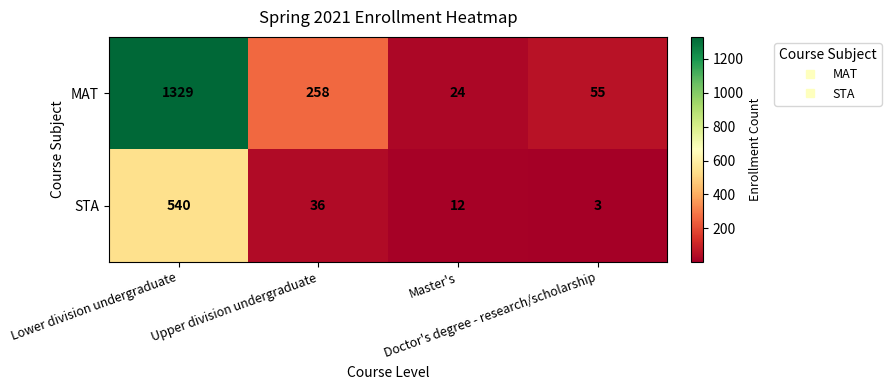

What is the sum of all STA values?

591